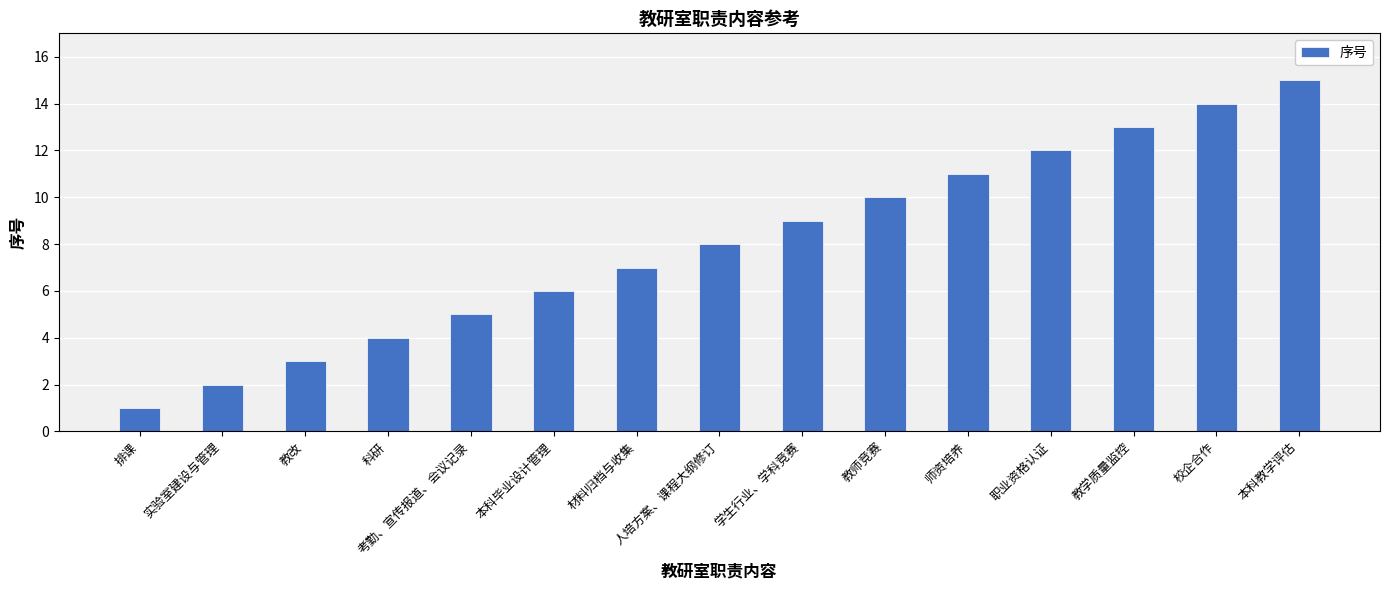

Count the number of categories in the chart.

15